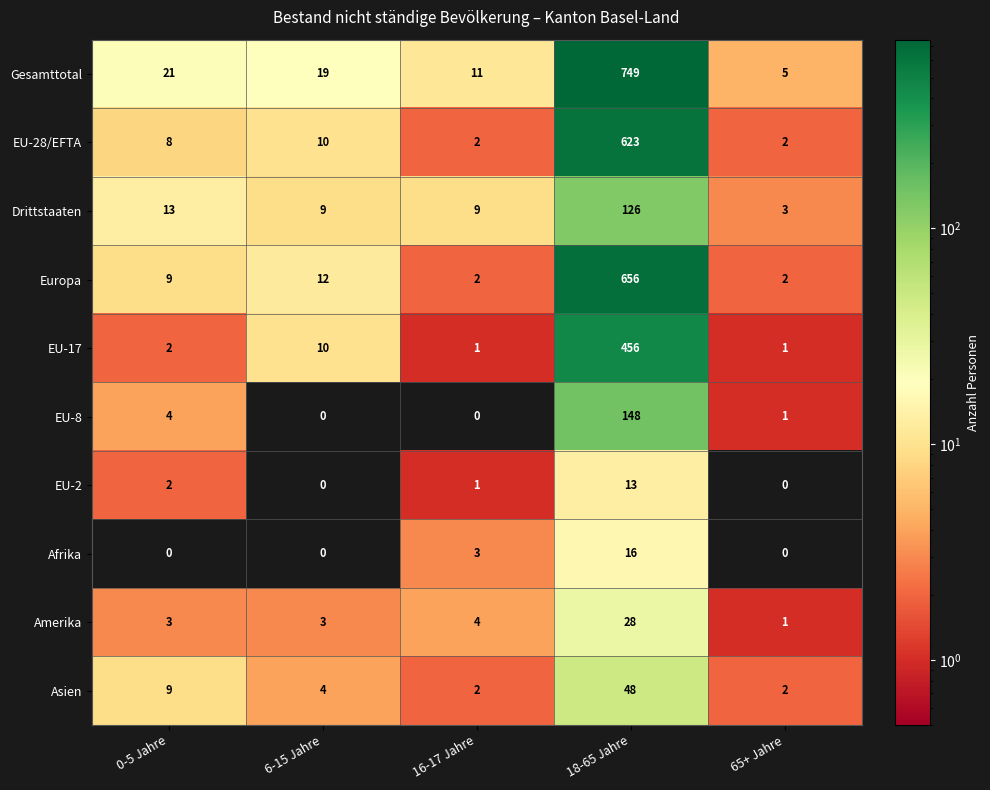

Count the number of categories in the chart.

5